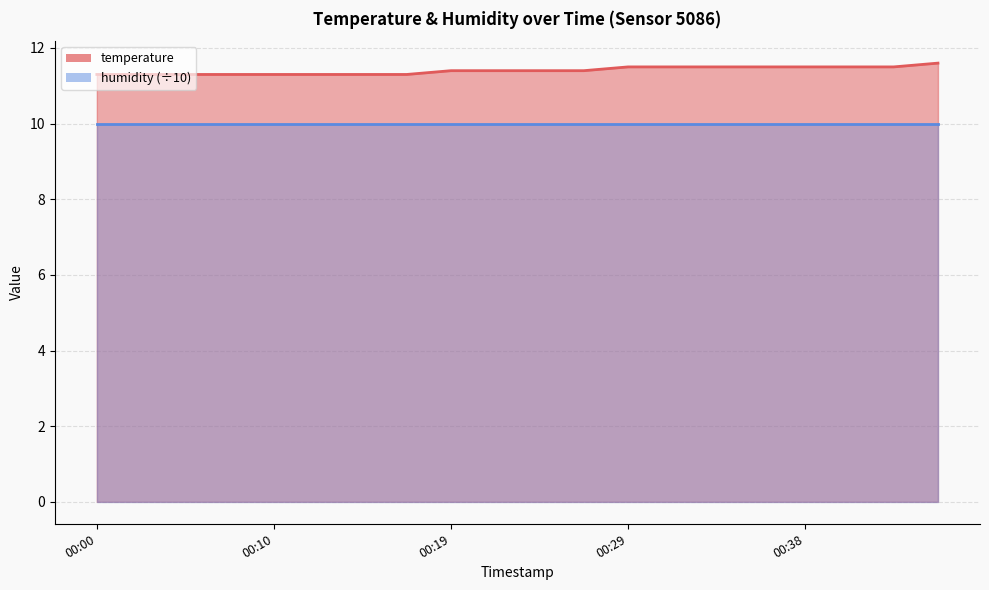

Rank the categories by value from highest to lowest.

00:45, 00:29, 00:31, 00:34, 00:36, 00:38, 00:41, 00:43, 00:19, 00:22, 00:24, 00:26, 00:00, 00:03, 00:05, 00:08, 00:10, 00:12, 00:15, 00:17